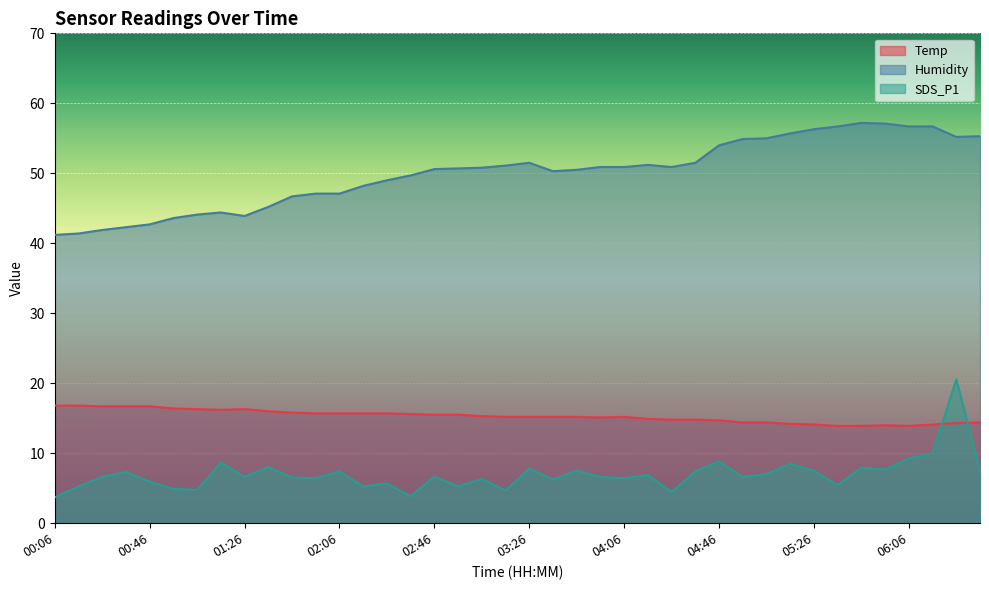

Where is the first local minimum for Humidity?

01:26